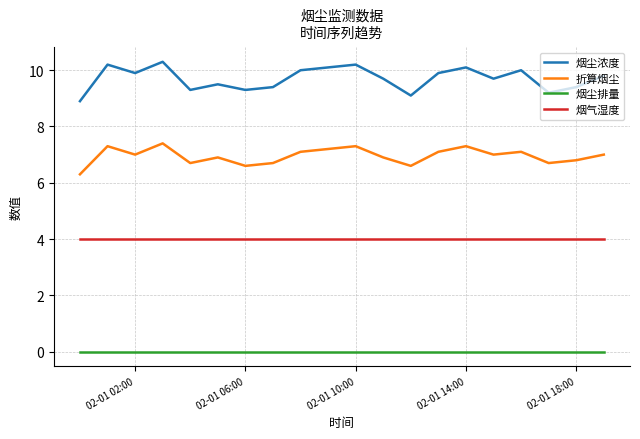

True or false: 烟尘浓度 and 折算烟尘 intersect in this chart.

False